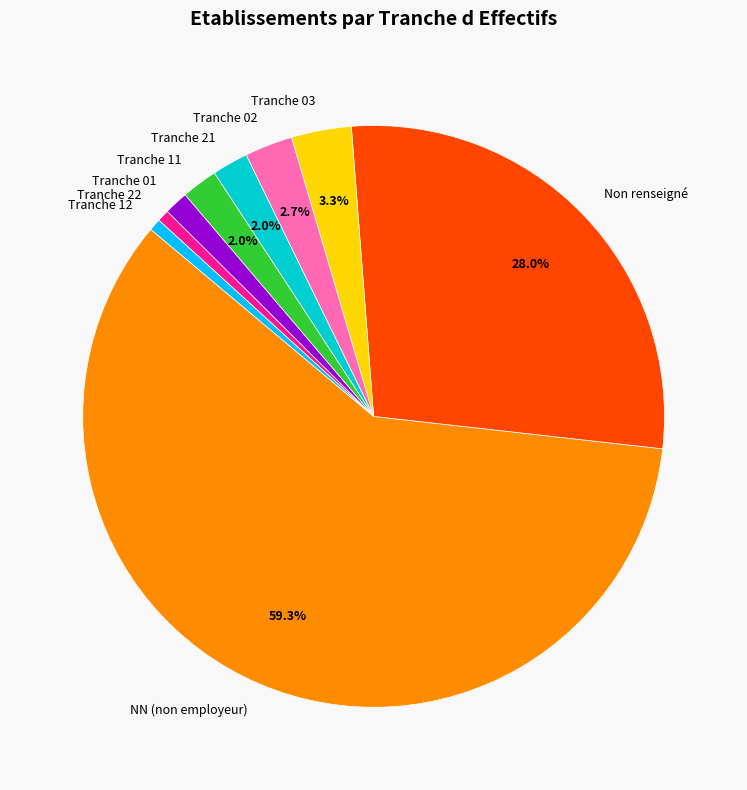

To the nearest percent, what is the average slice percentage?

11%